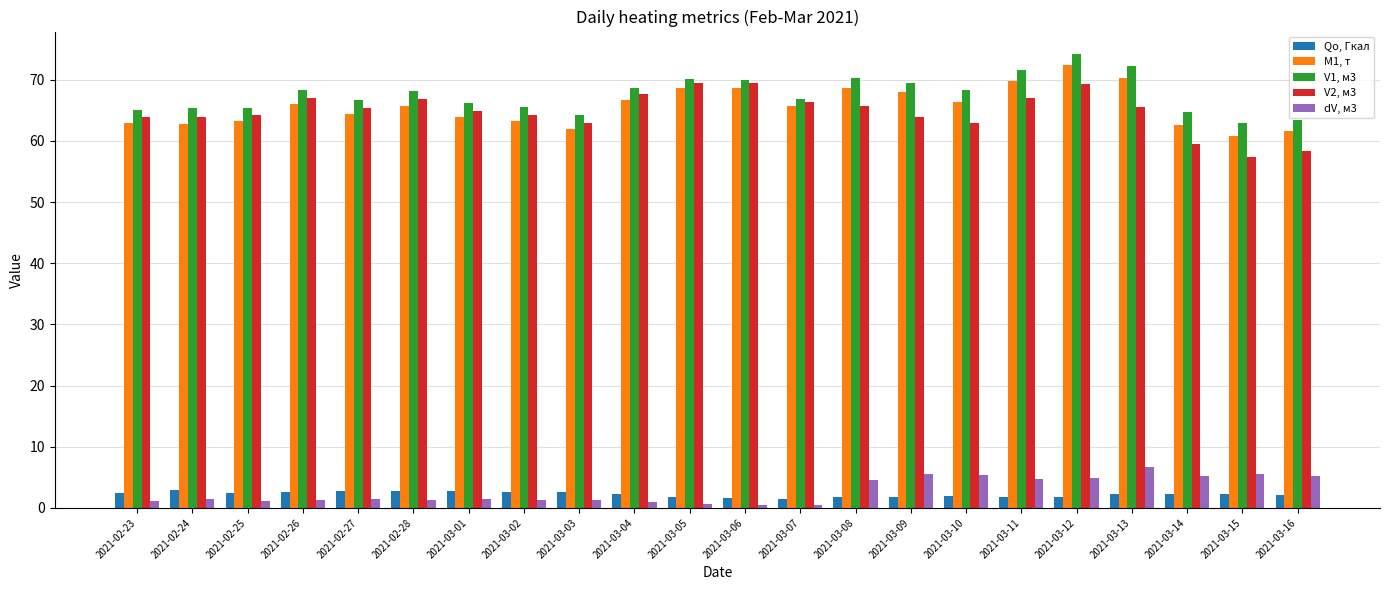

Rank the series by their maximum value, from highest to lowest.

V1, м3, M1, т, V2, м3, dV, м3, Qo, Гкал